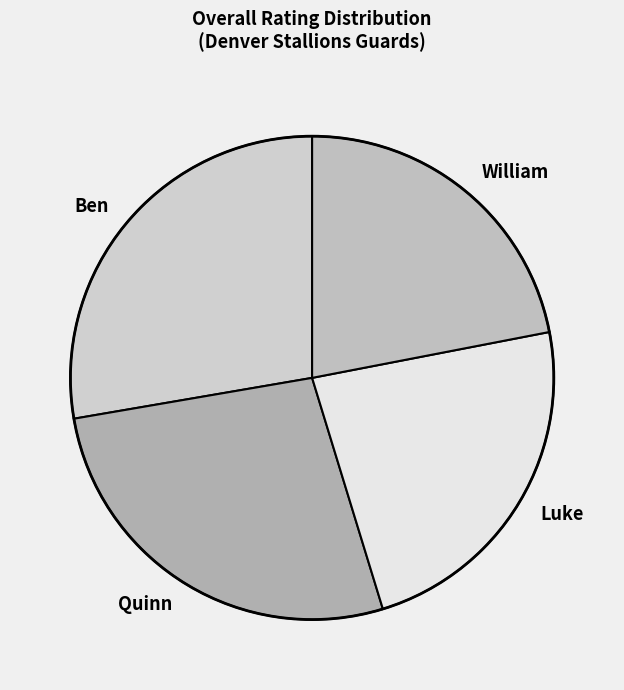

Approximately how many times larger is the value at William compared to Quinn?

0.8